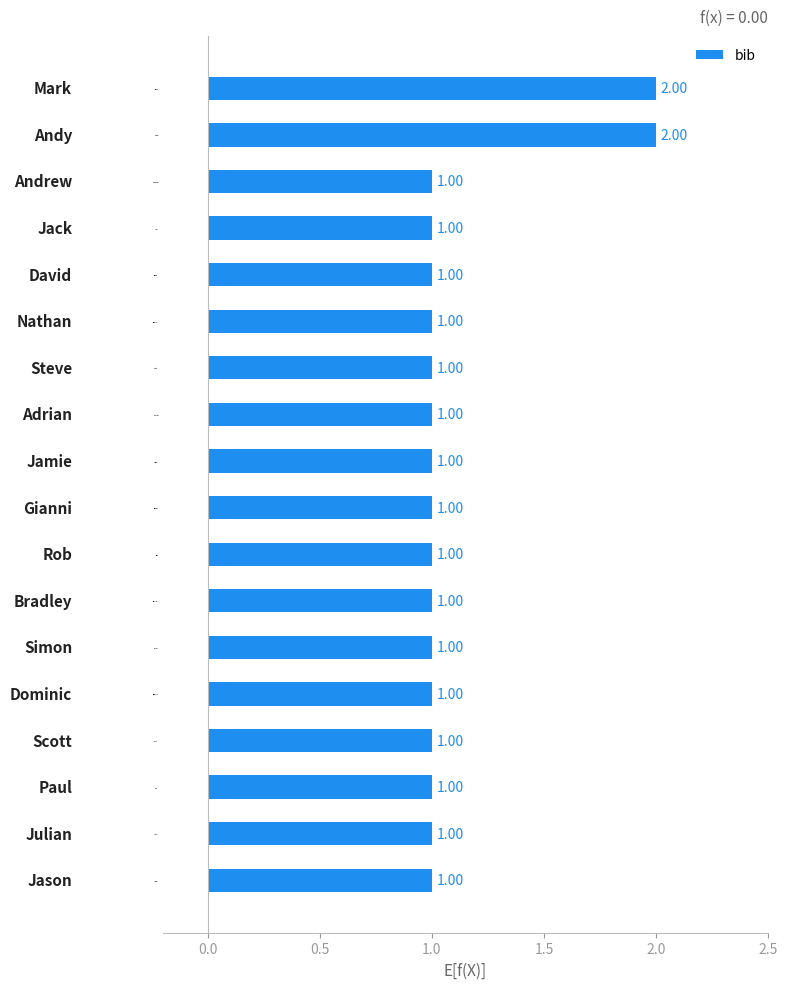

What is the minimum value shown in the chart?

1